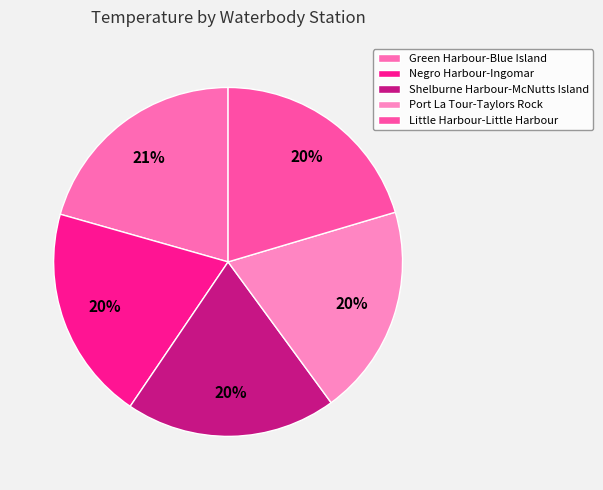

What is the change in value from Port La Tour-Taylors Rock to Little Harbour-Little Harbour?

+0.6